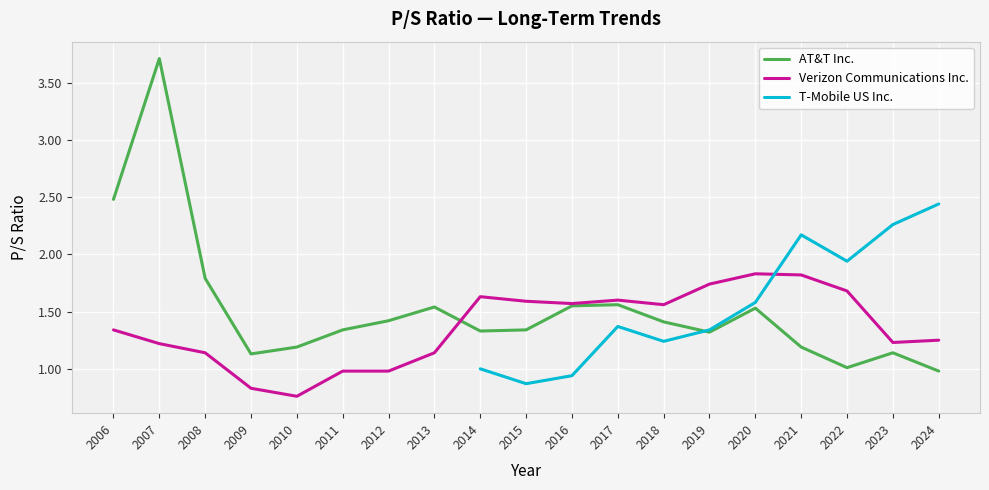

What are all the series names shown in the legend?

AT&T Inc., Verizon Communications Inc., T-Mobile US Inc.